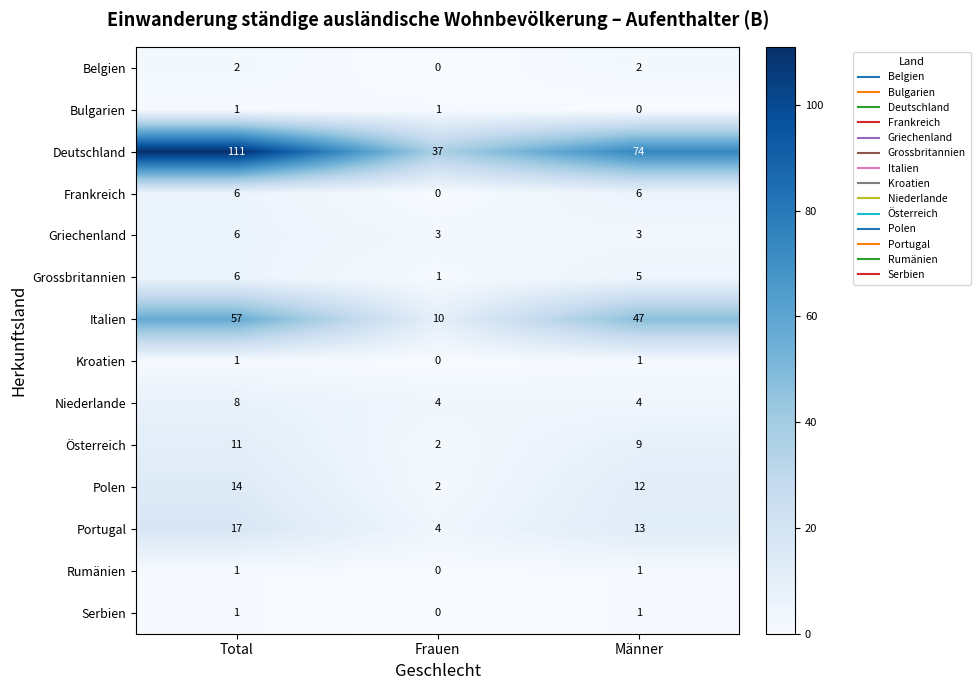

Is it true that Serbien equals 1 at Männer?

True